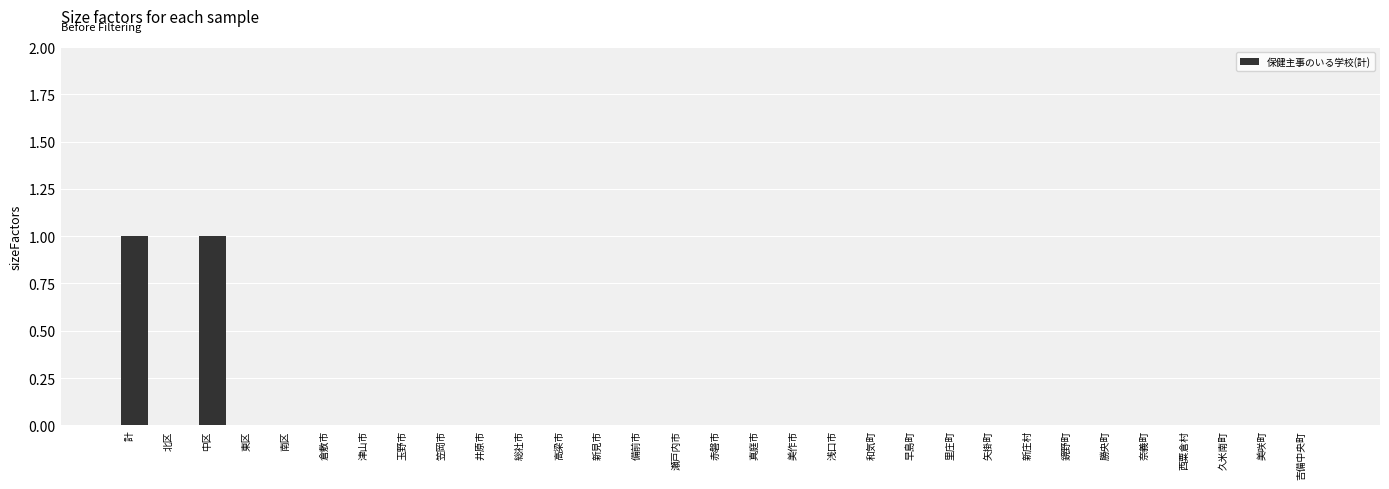

True or false: the data shows 0 at 鏡野町.

True